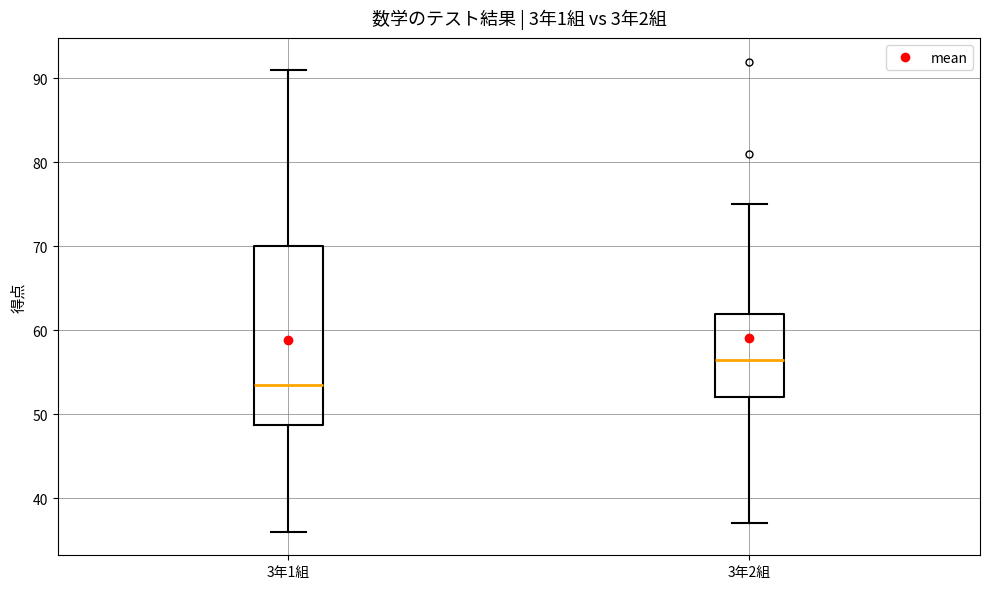

Comparing the boxes themselves (not the whiskers), which one is the tallest?

3年1組